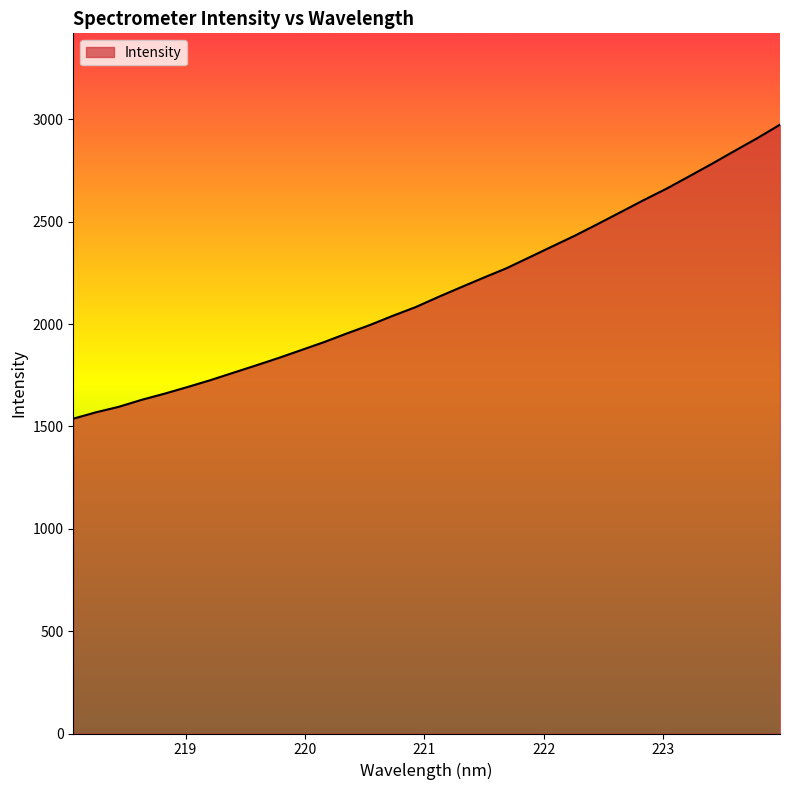

True or false: there are more than 2 points higher than both neighbors.

False